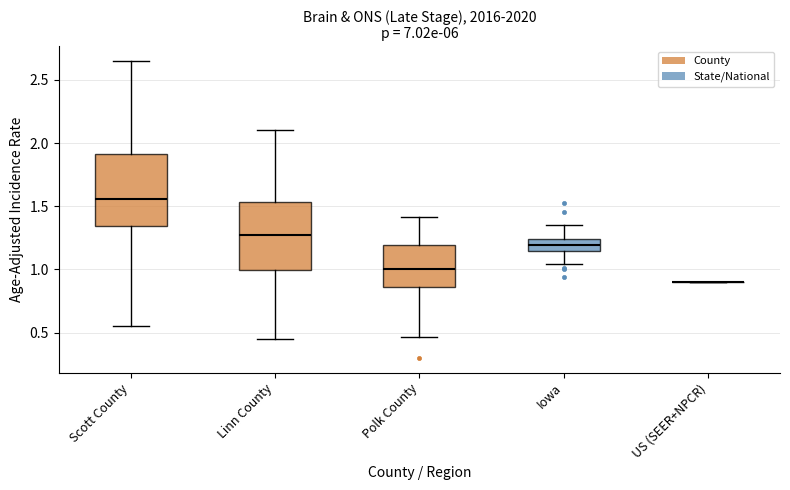

Where is the lower edge of the box for Iowa on the y-axis? The values are not printed on the chart, so give them approximately, as read against the axis.

1.15